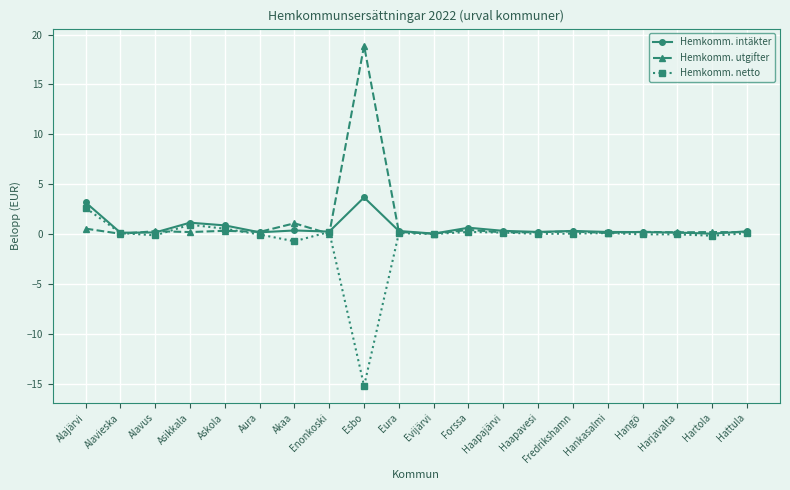

Rank the series by their maximum value, from lowest to highest.

Hemkomm. netto, Hemkomm. intäkter, Hemkomm. utgifter